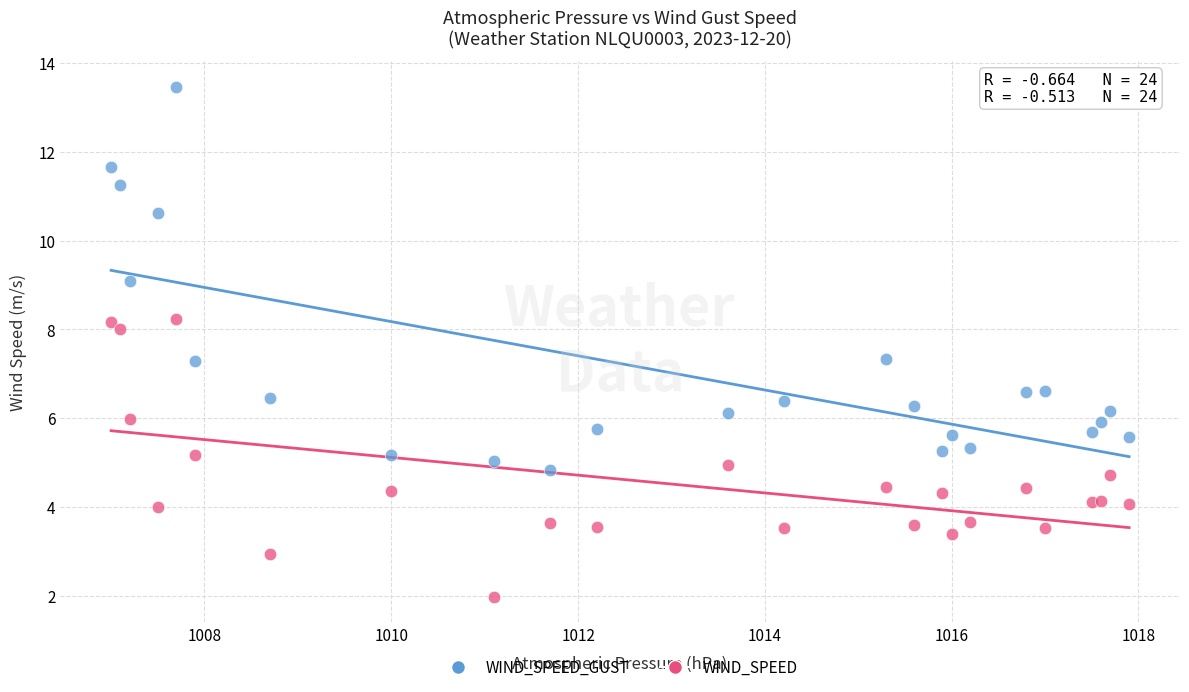

Which series reaches the minimum Y coordinate?

WIND_SPEED